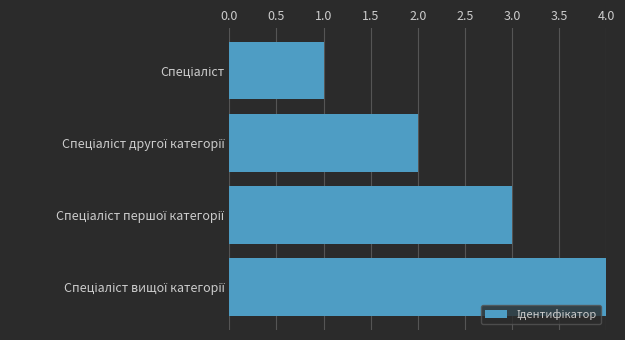

What is the greatest value displayed?

4